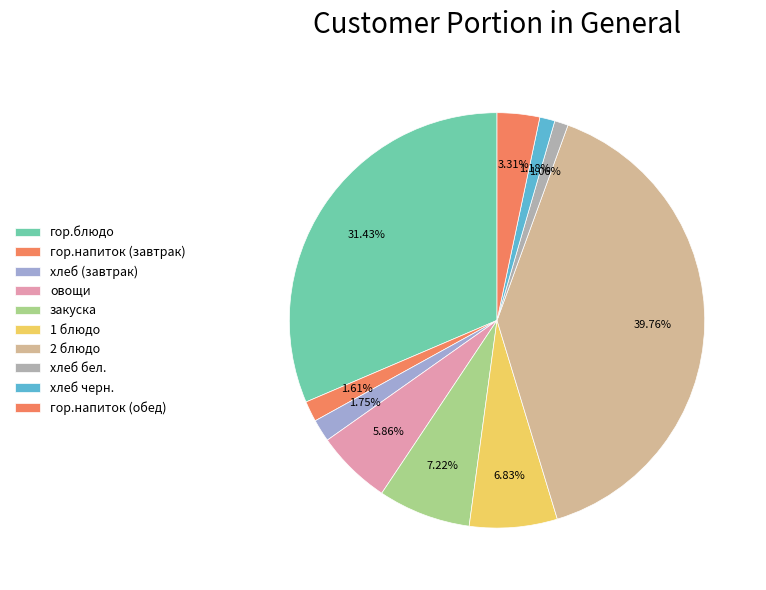

How many segments does this pie chart have?

10